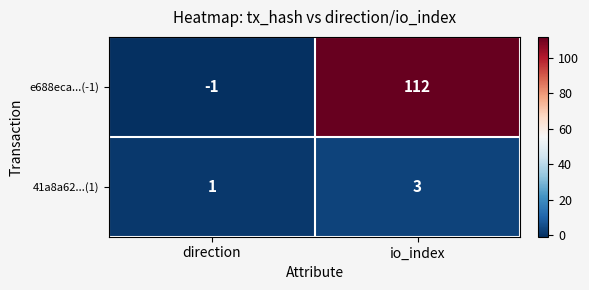

How many series are shown in this chart?

2